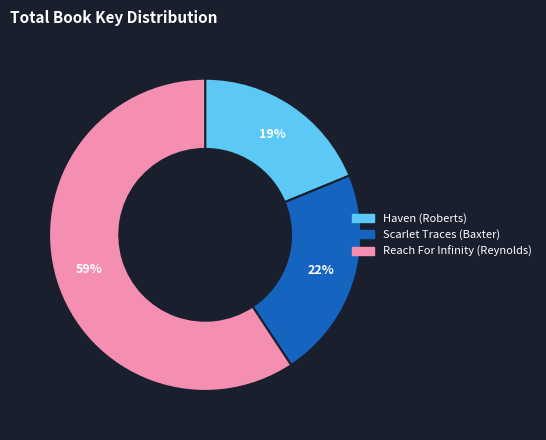

Is there a majority slice in this chart?

Yes